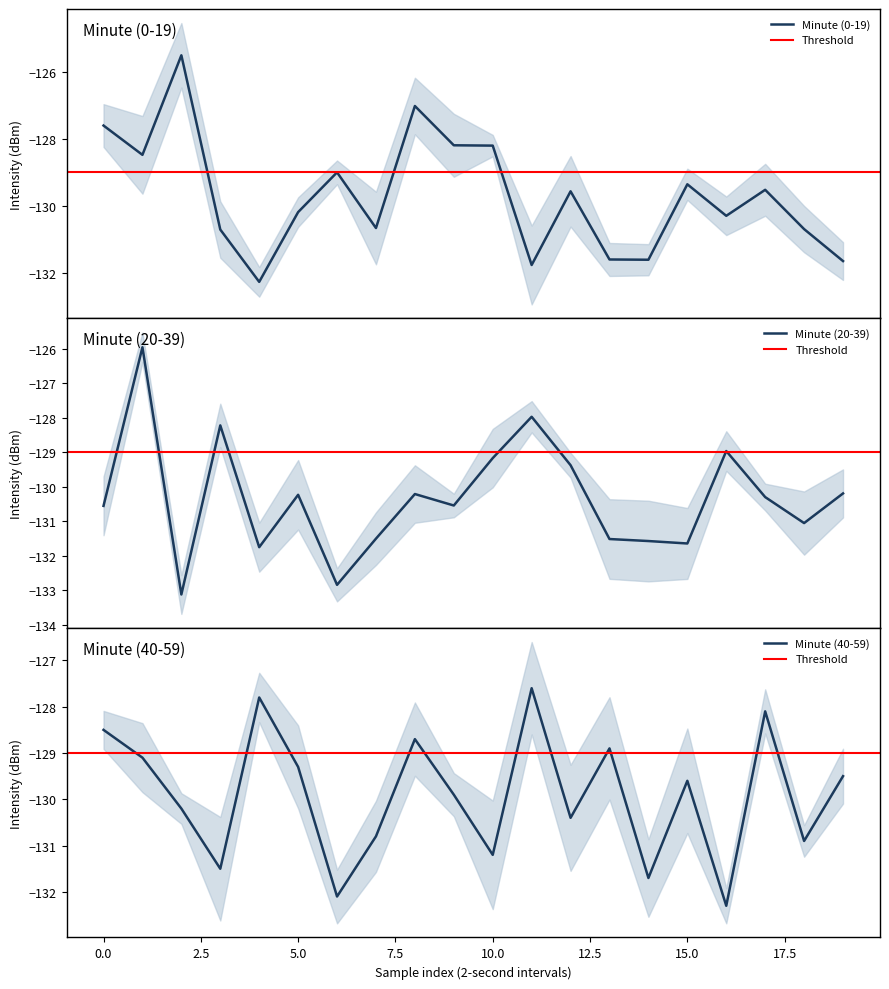

What is the maximum value for Minute (40-59)?

-127.6